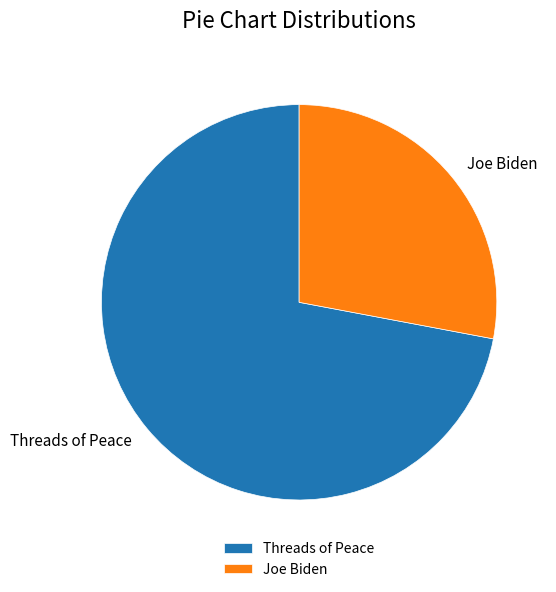

True or false: Threads of Peace accounts for 72% of the total.

True